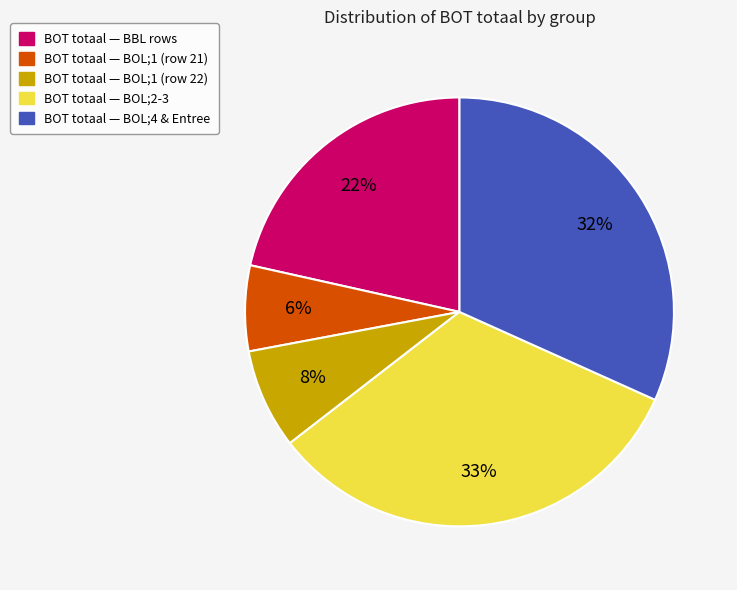

Which has a higher value, BOT totaal — BOL;1 (row 21) or BOT totaal — BBL rows?

BOT totaal — BBL rows